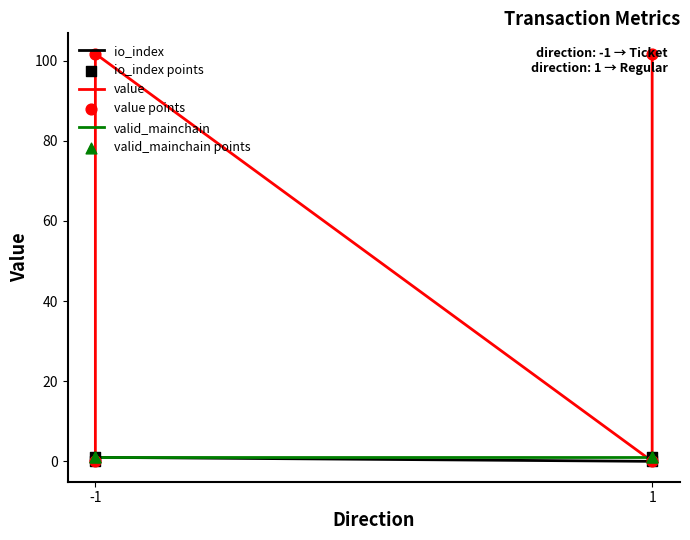

Which series has the widest spread of Y values?

value